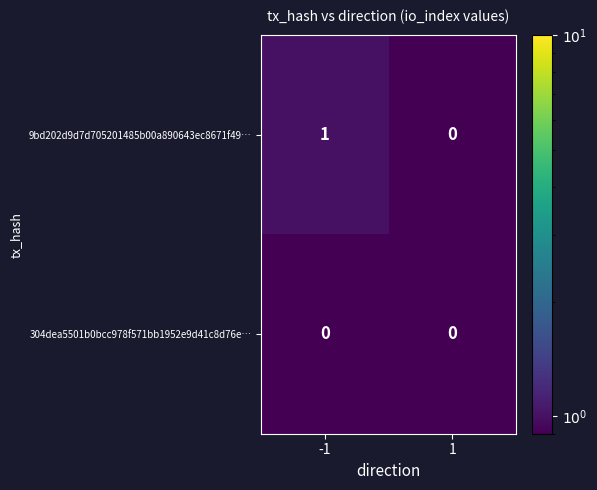

Between -1 and 1, which series saw the biggest shift?

9bd202d9d7d705201485b00a890643ec8671f49…